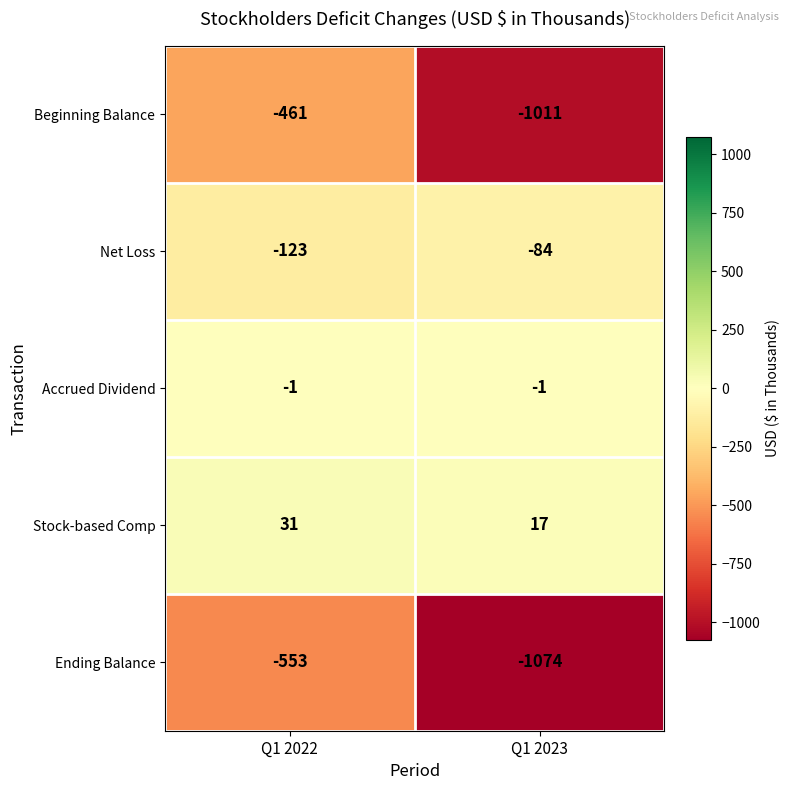

Is it true that Accrued Dividend equals -2 at Q1 2023?

False